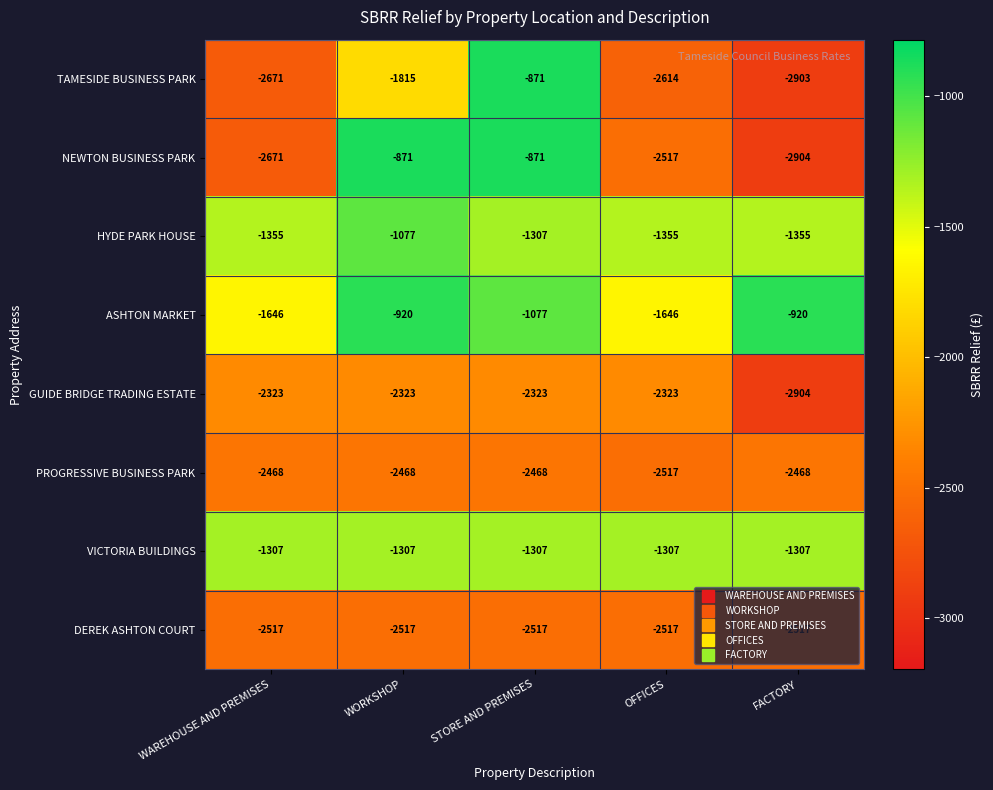

Between WORKSHOP and STORE AND PREMISES, which series saw the biggest shift?

TAMESIDE BUSINESS PARK